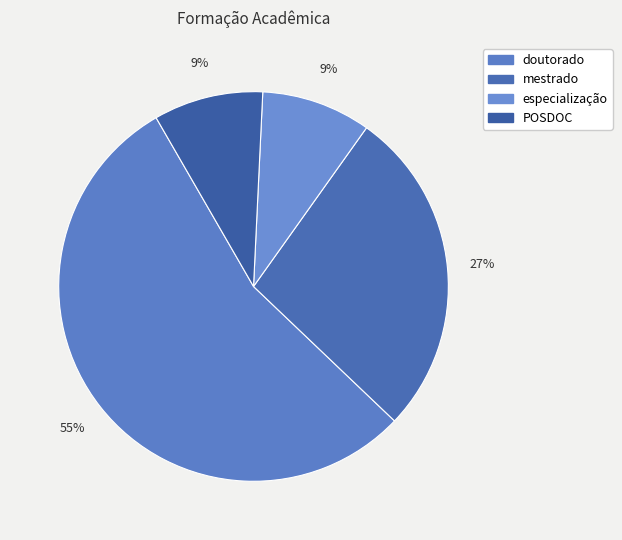

What is the majority slice?

doutorado